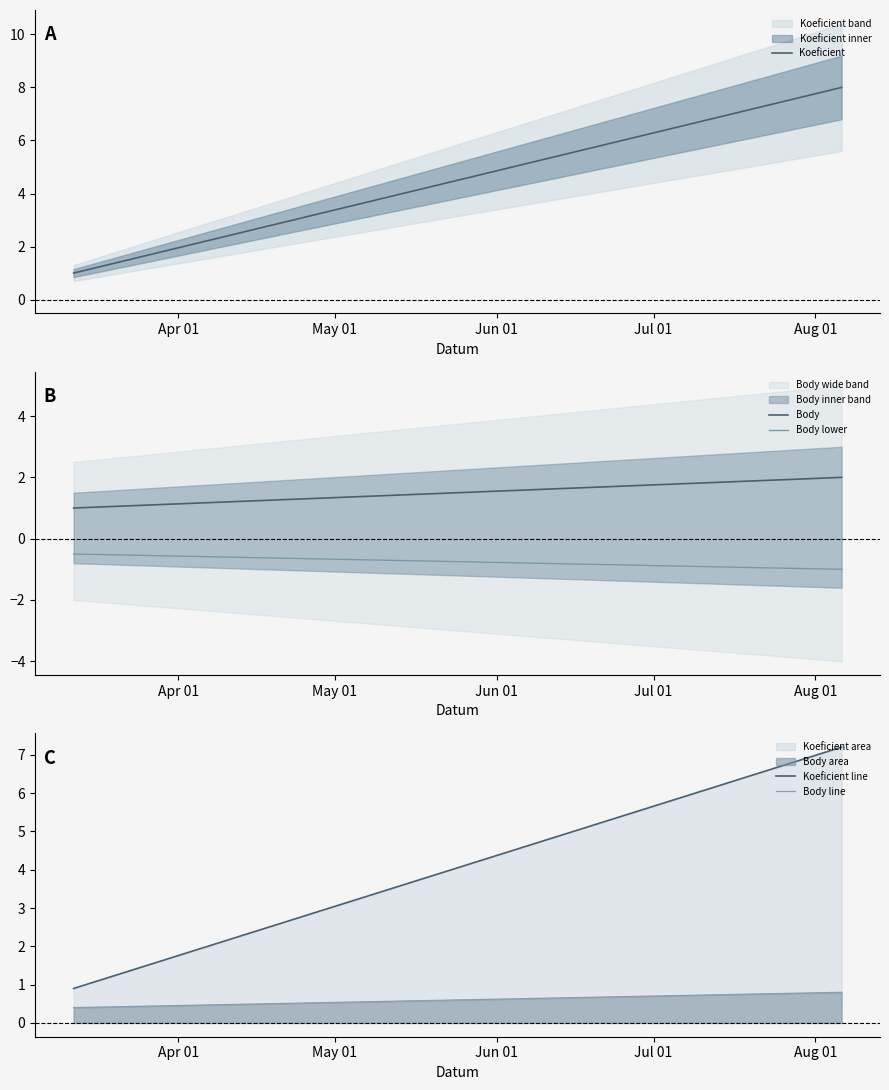

What position from the left is Apr 01?

1